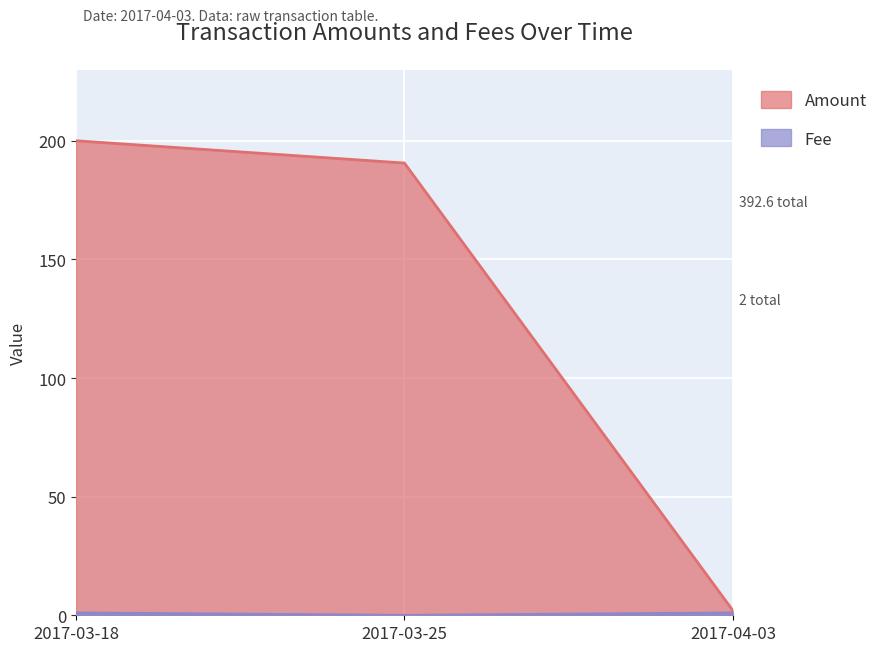

What is the label of the 1st point from the left?

2017-03-18